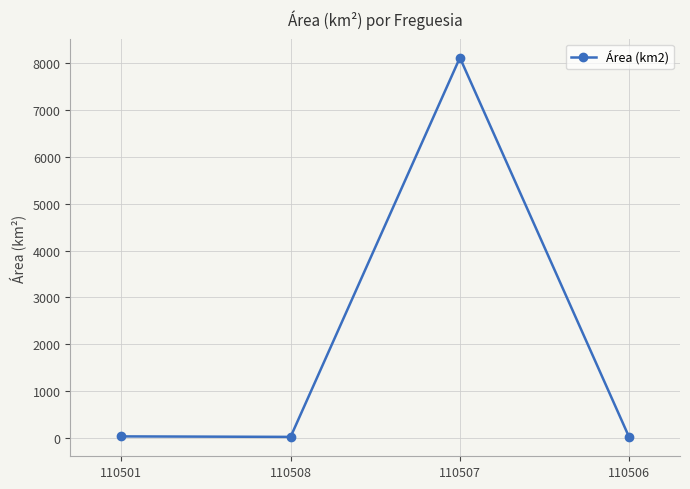

What is the sum of the values at 110508 and 110501?

68.9